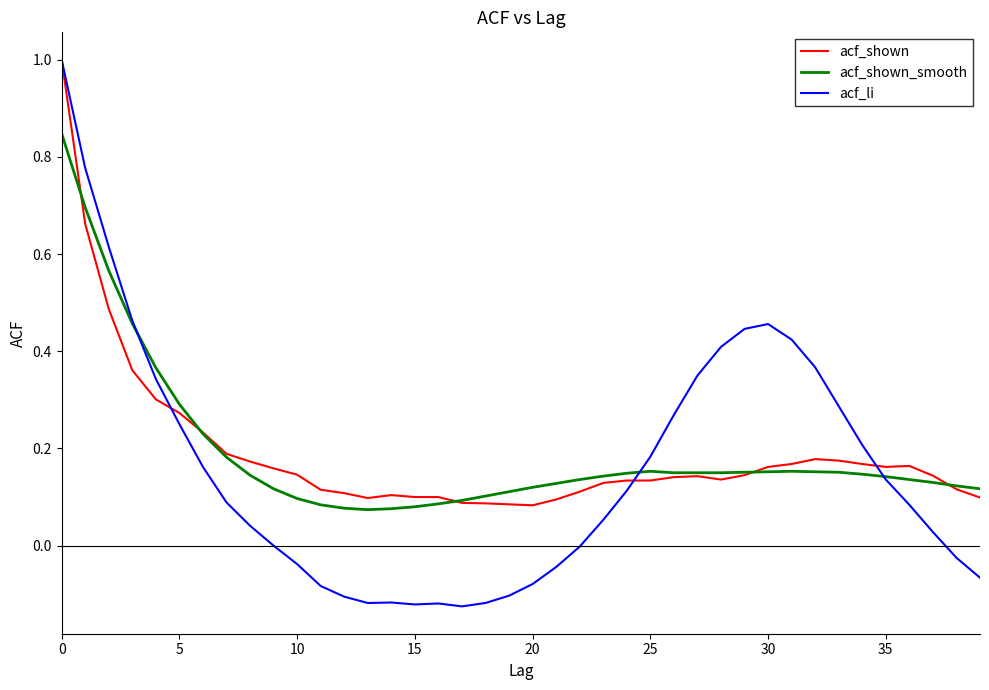

What is the maximum value shown in the chart?

1.0